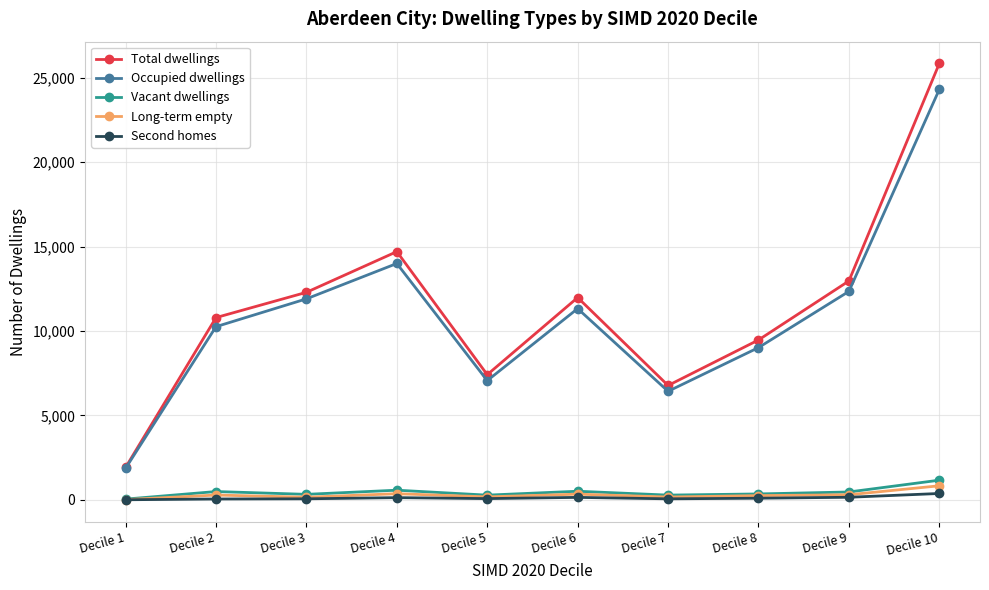

Does the chart display data point markers on the line(s)?

Yes